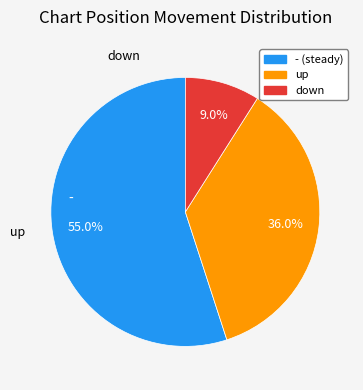

How many slices are in this pie chart?

3